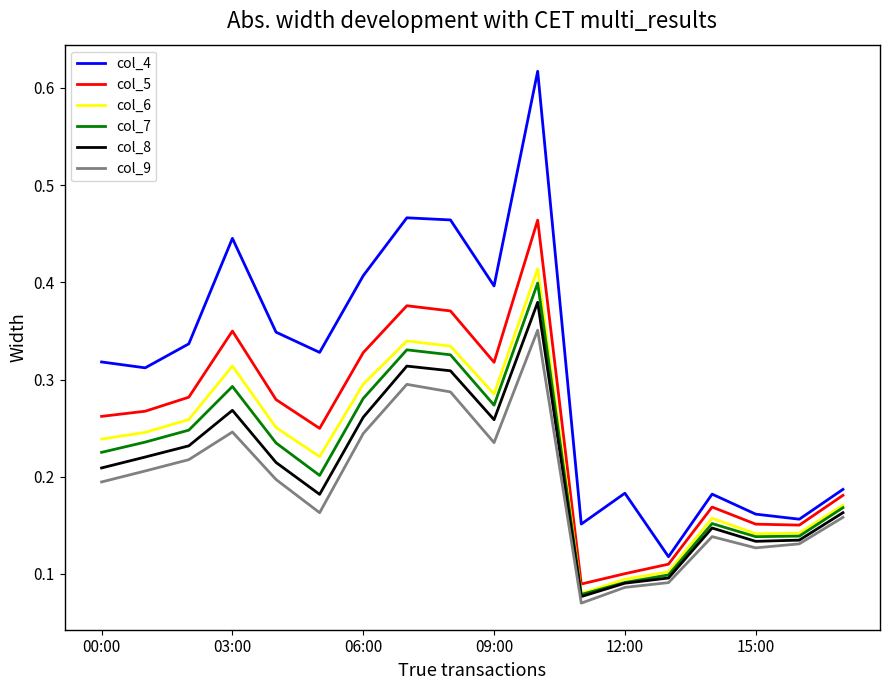

Is this an area chart (filled region under the line)?

No